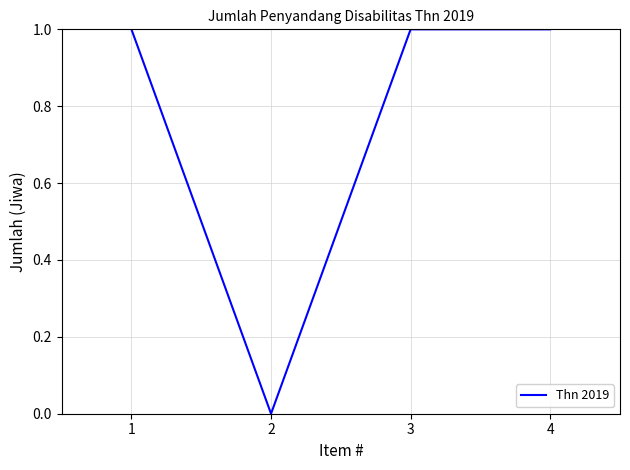

What is the sum of all values?

3